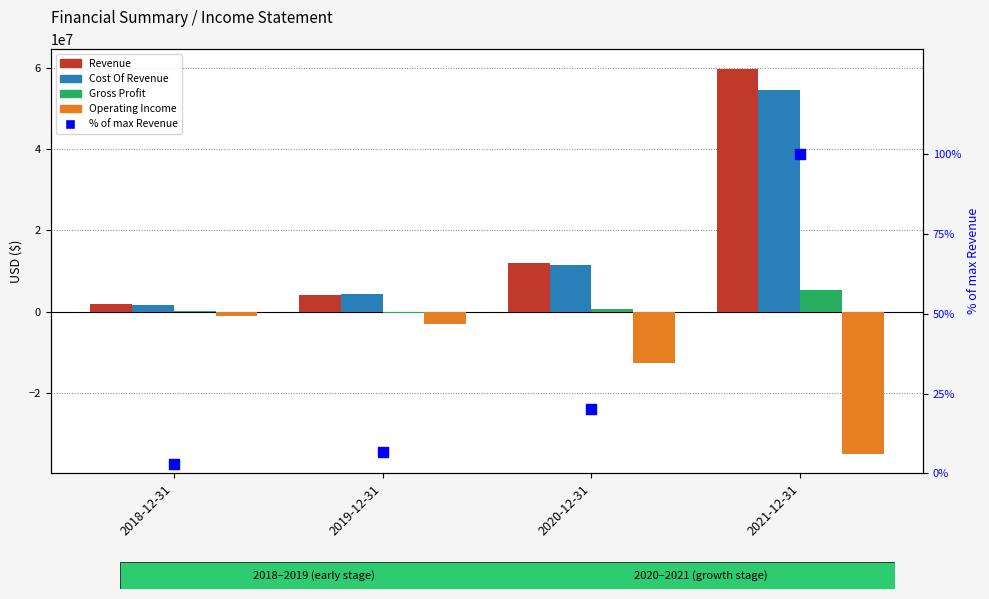

Which series has the widest spread of Y values?

Revenue